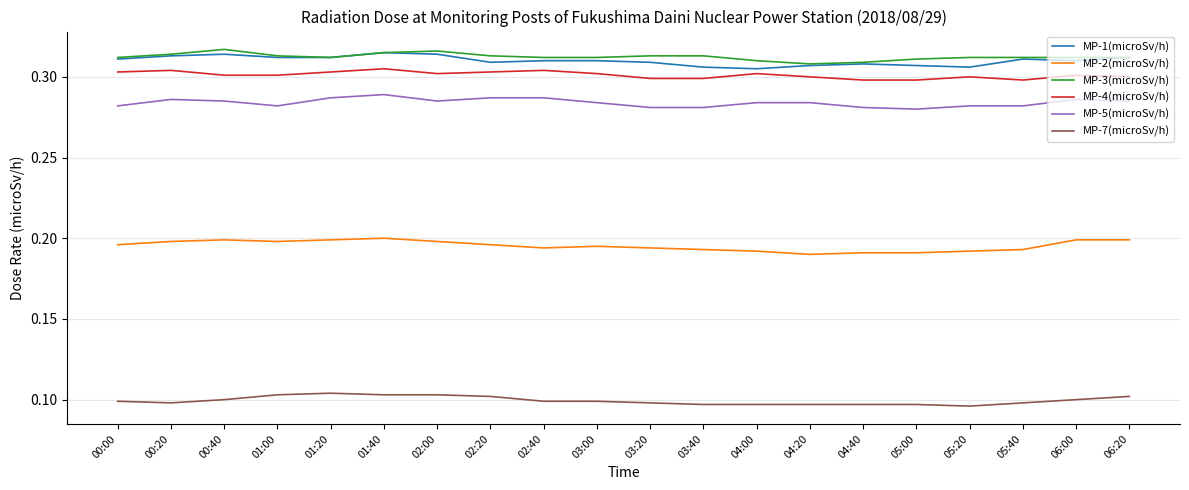

True or false: MP-4(microSv/h) and MP-1(microSv/h) intersect in this chart.

False